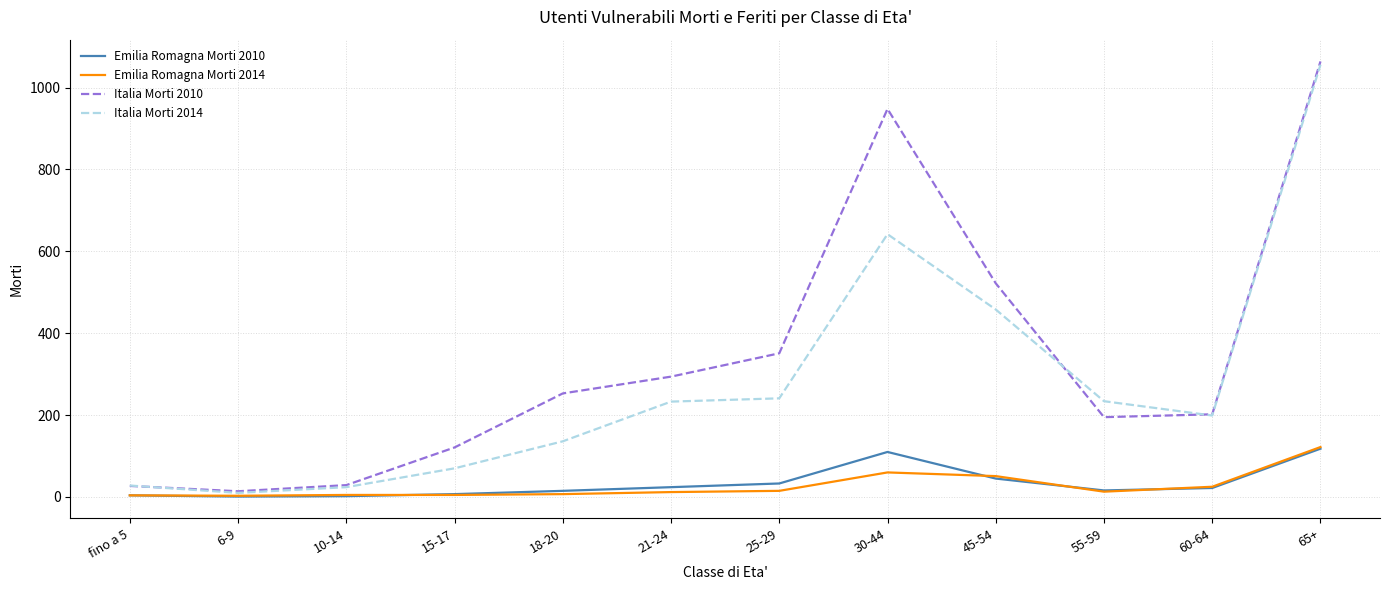

Between 10-14 and 18-20, which series saw the biggest shift?

Italia Morti 2010